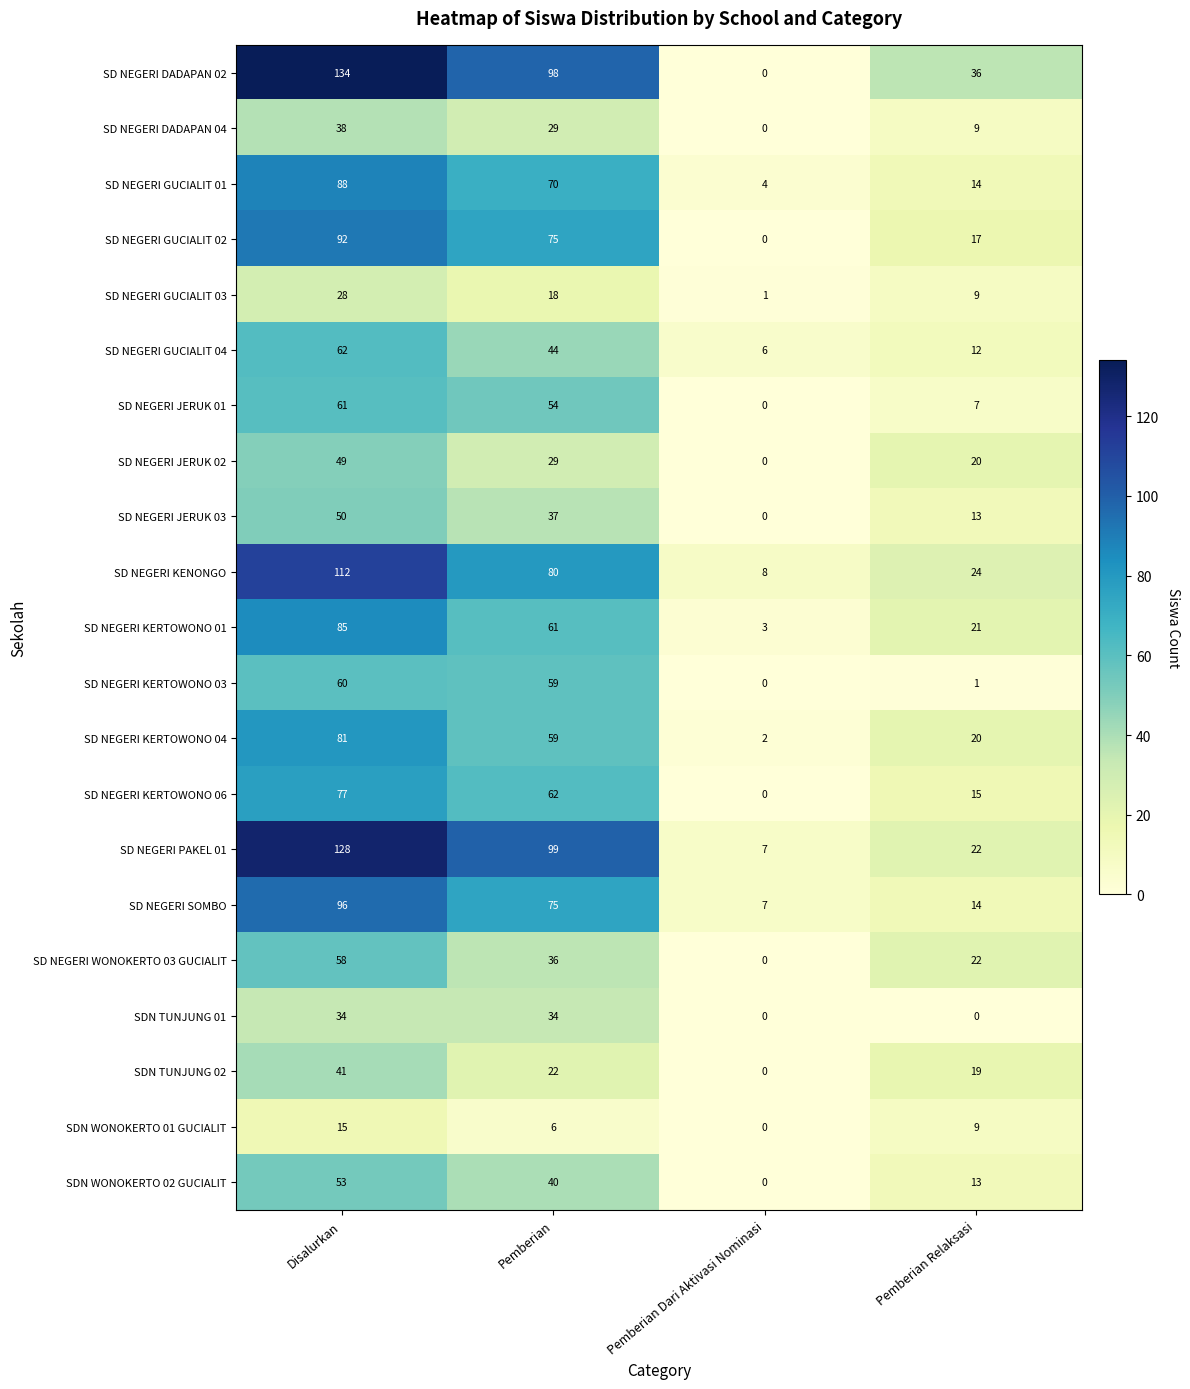

The value of SD NEGERI PAKEL 01 at Disalurkan is 128. True or false?

True